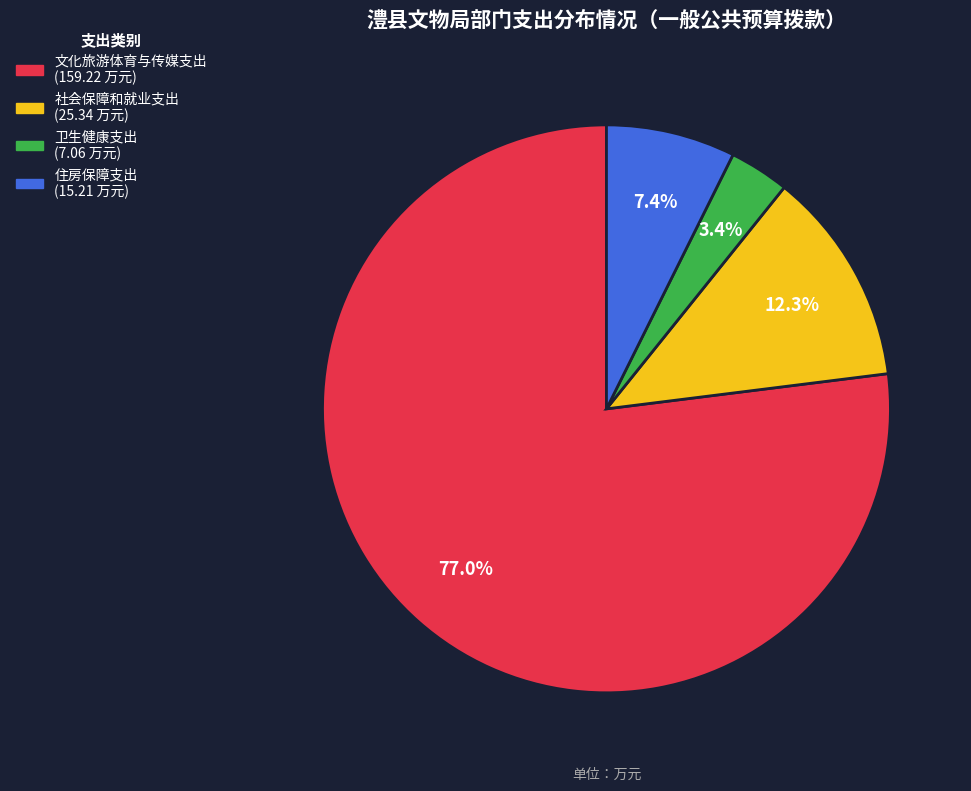

What is the majority slice?

文化旅游体育与传媒支出